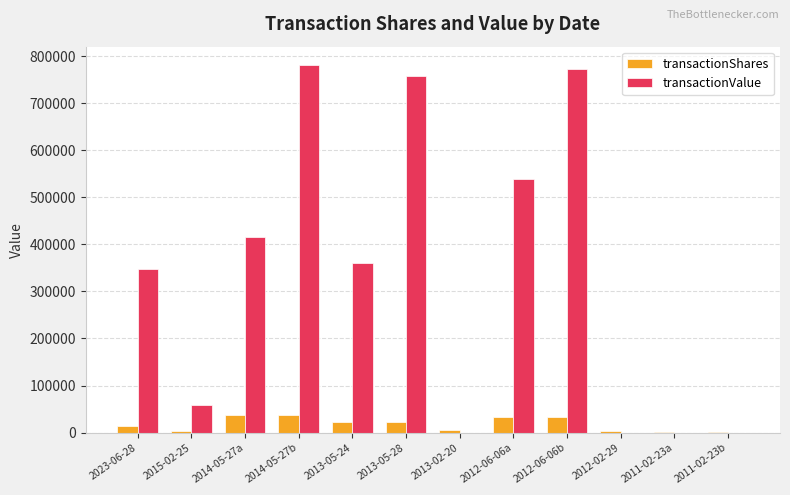

How many series are shown in this chart?

2